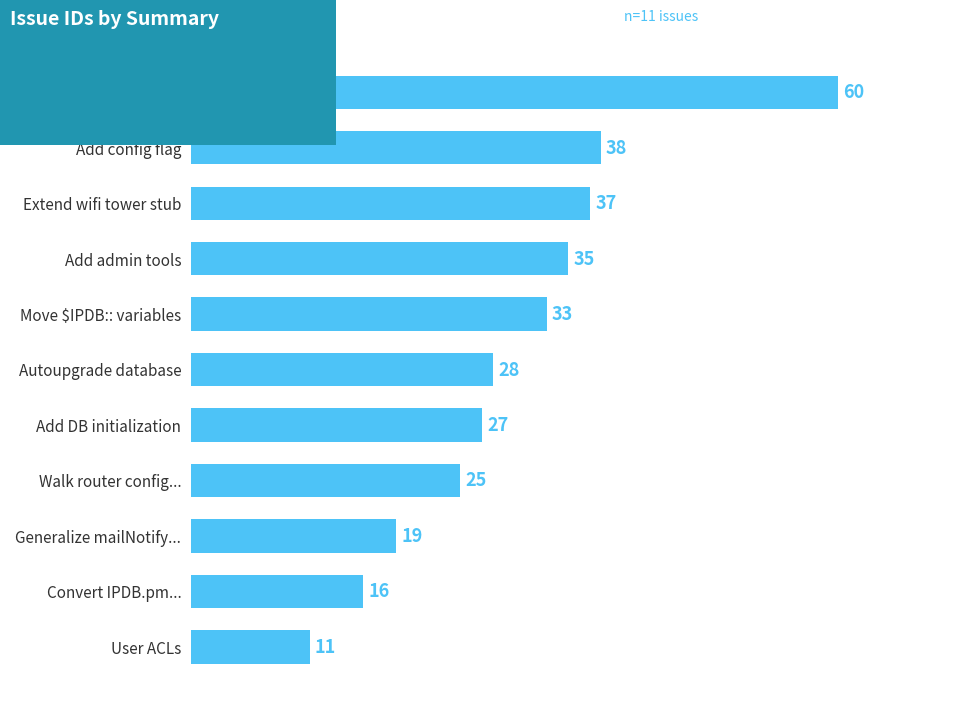

The value at Add config flag is 38. True or false?

True